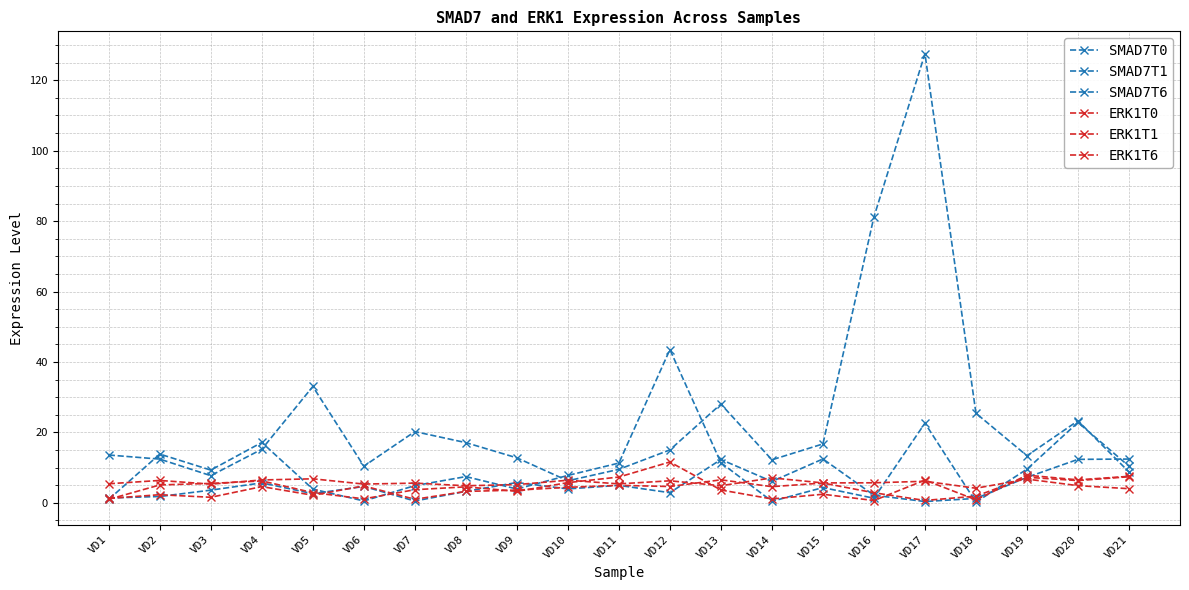

Read the ERK1T0 value at VD16.

0.7